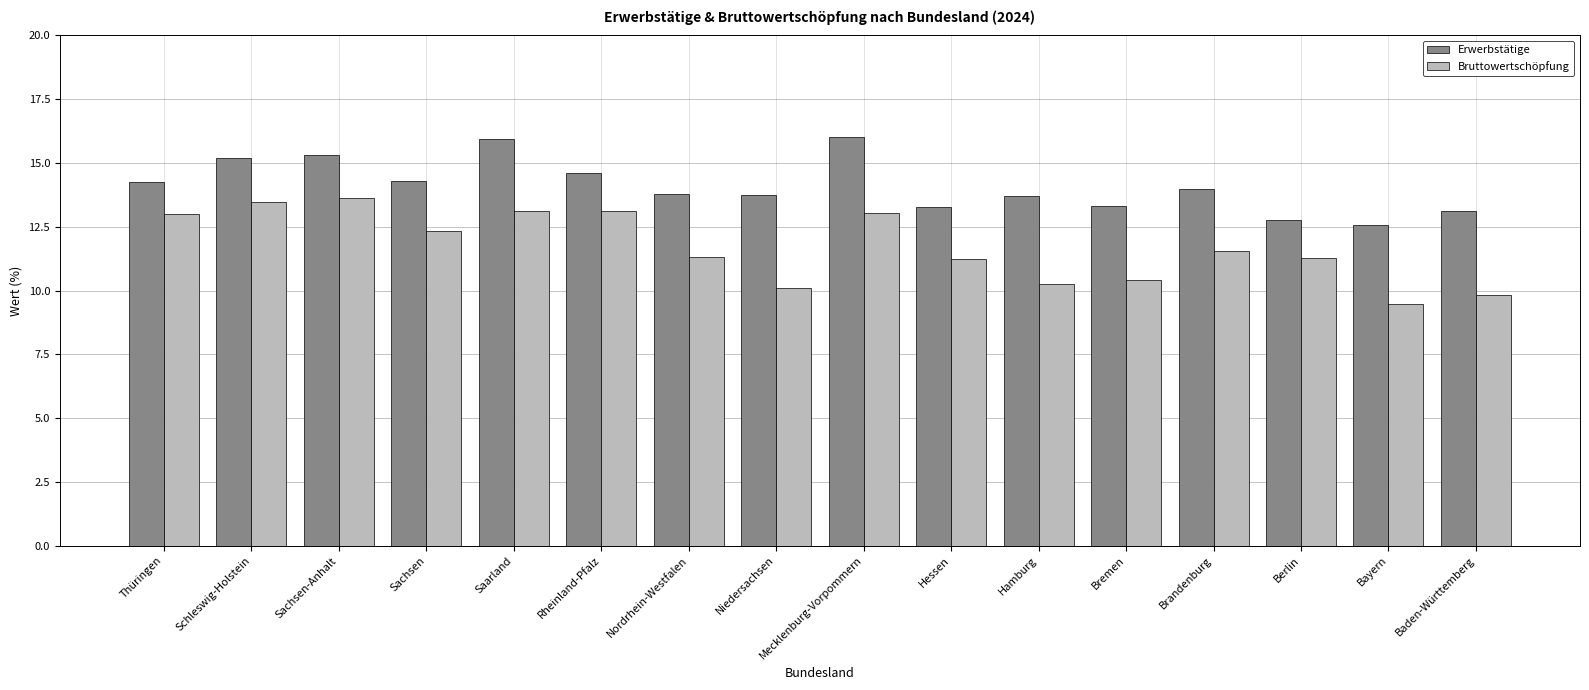

Is it true that Erwerbstätige equals 22.9 at Hamburg?

False